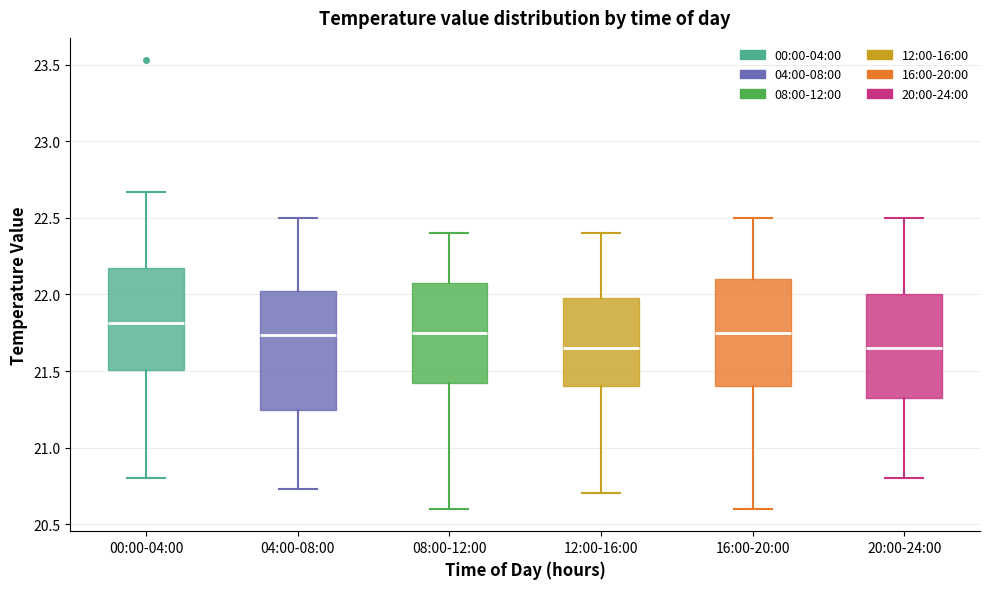

Which box has the highest median line?

00:00-04:00